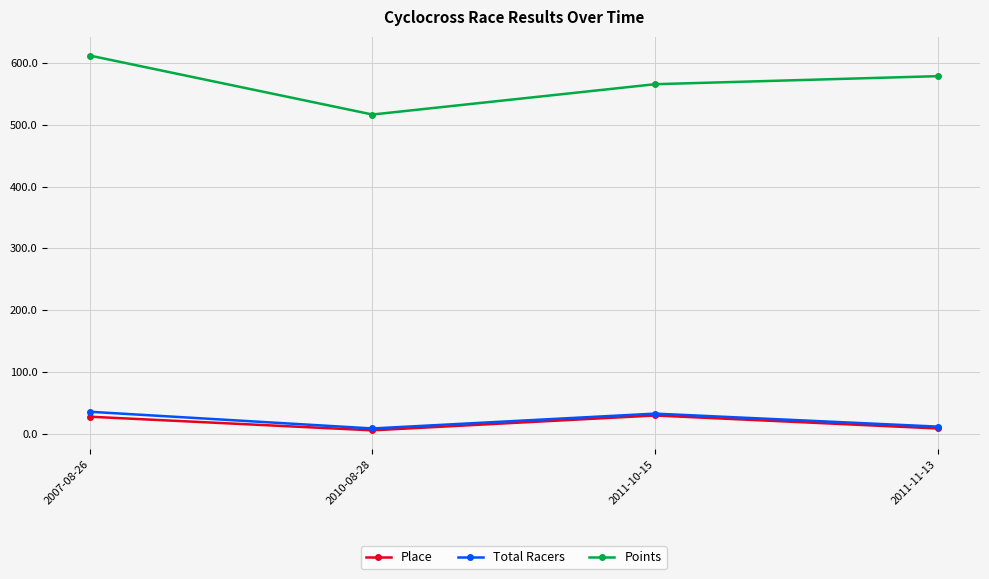

Which series has the largest range (max minus min)?

Points